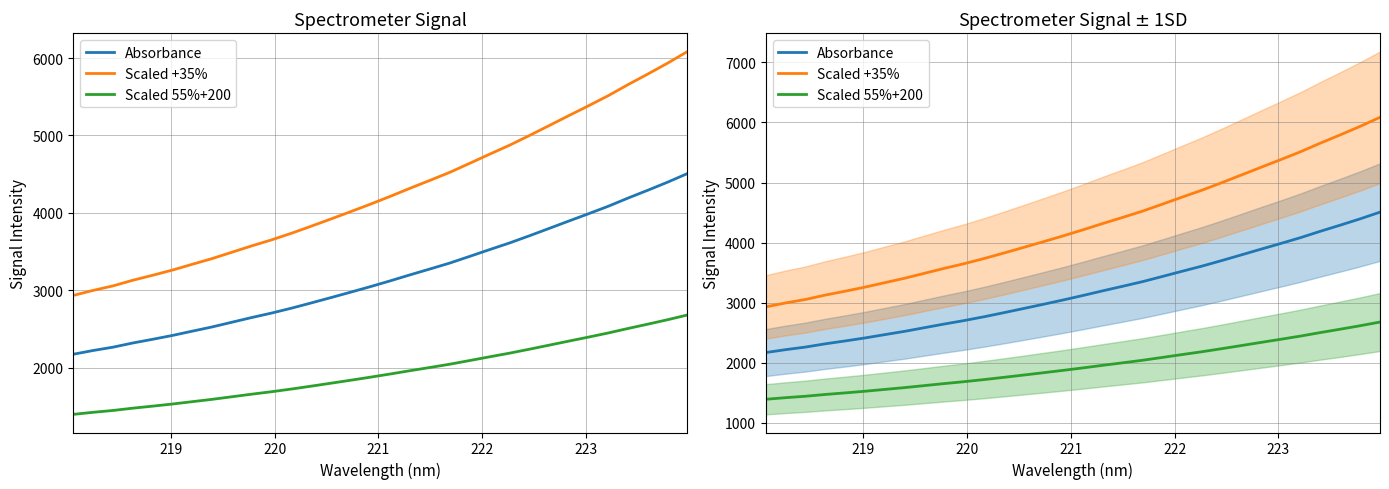

What is the average value of the Scaled 55%+200 series?

1945.7